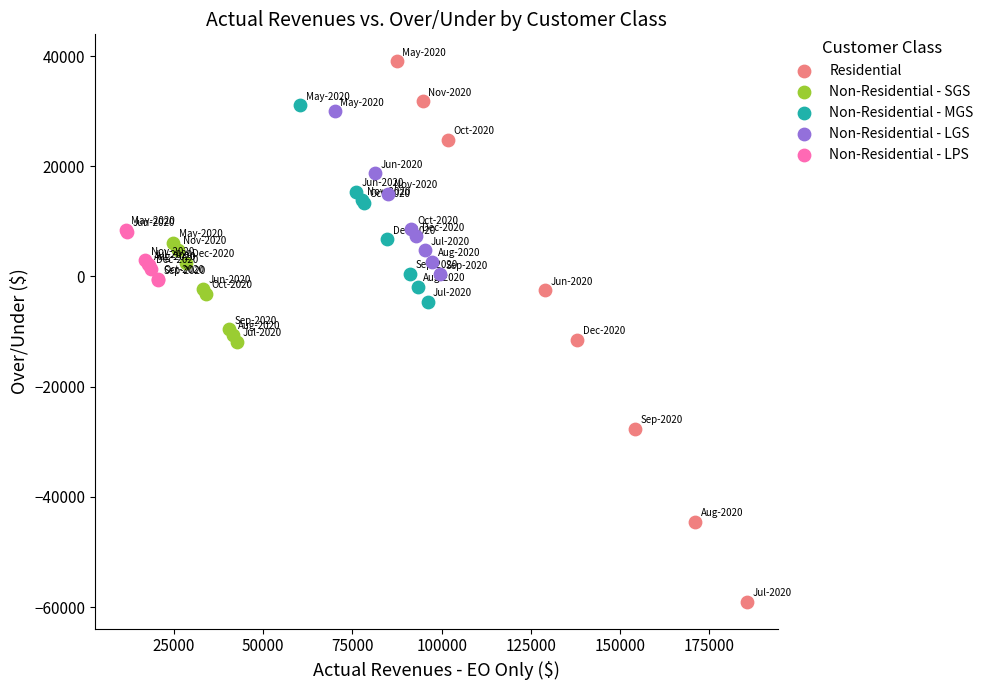

Which series contains the lowest Y value?

Residential